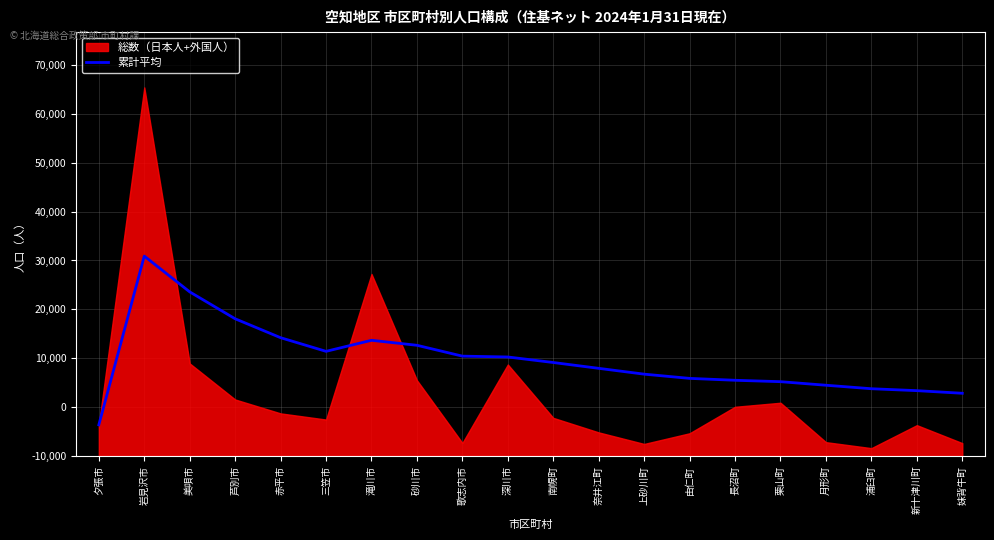

Does the chart have visible grid lines?

Yes